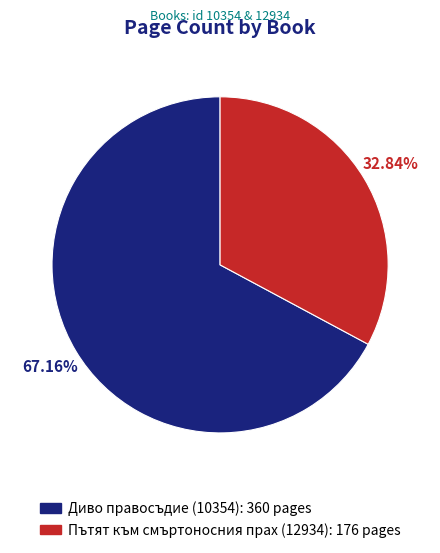

Is the sum of Пътят към смъртоносния прах (12934) and Диво правосъдие (10354) greater than half?

Yes